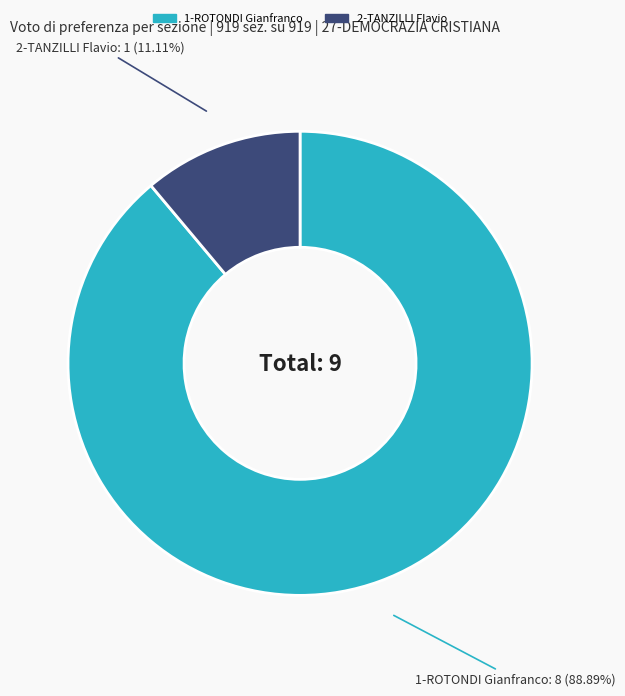

Is there any slice that represents more than half of the pie?

Yes